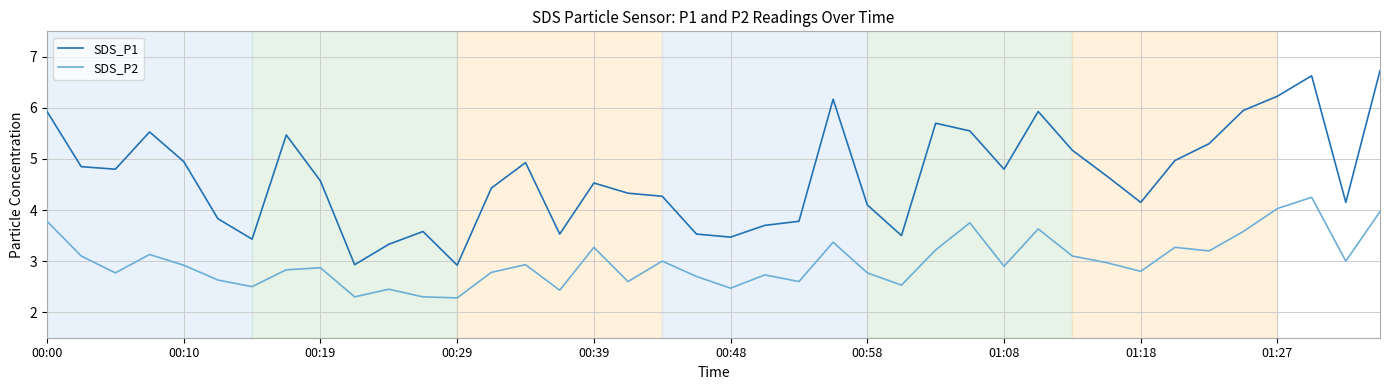

At how many categories does at least one series exceed 5?

13